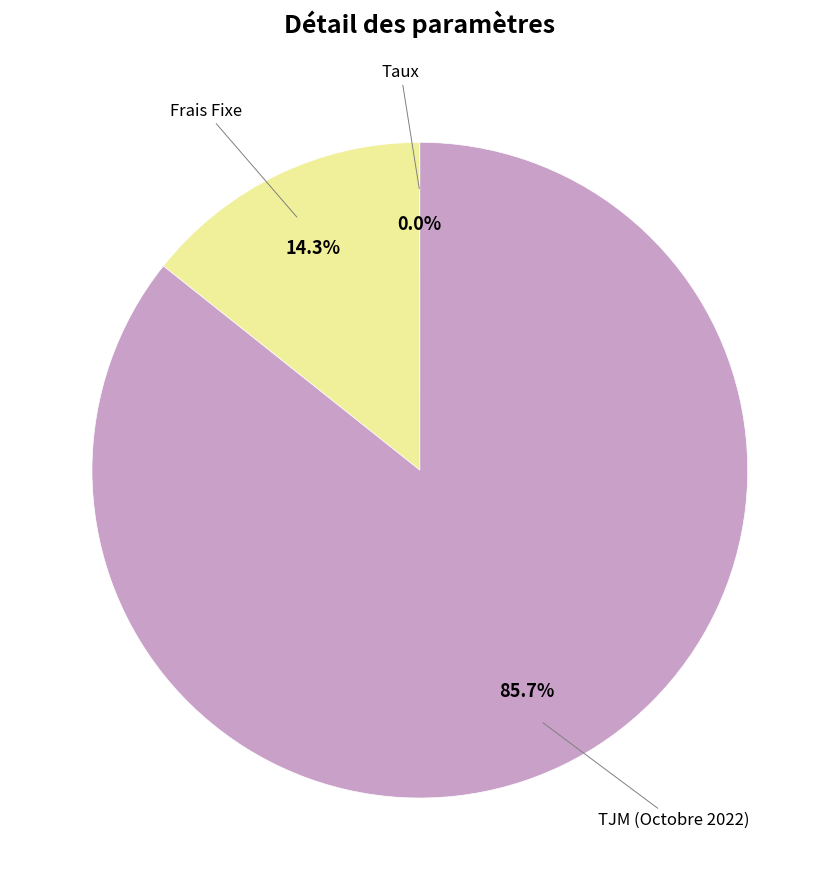

Does any single category account for the majority?

Yes